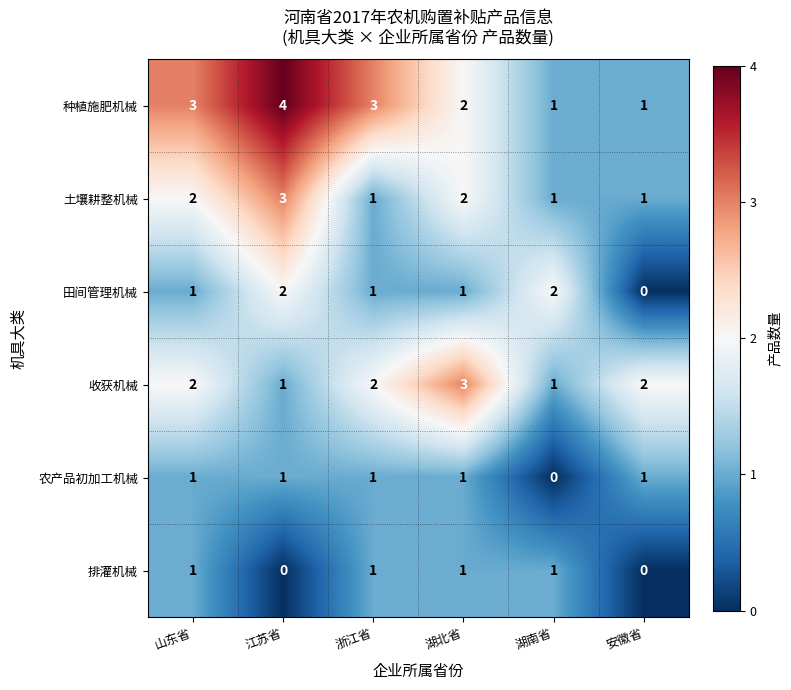

True or false: 农产品初加工机械 has a value of 1 at 山东省.

True